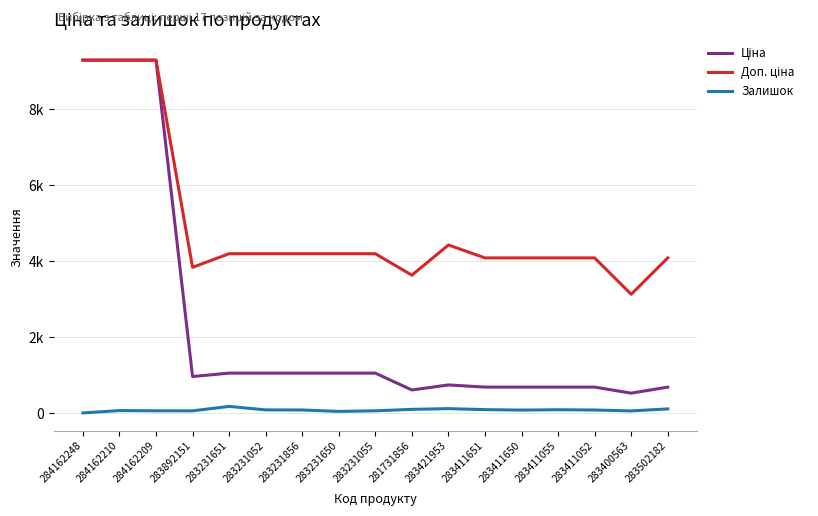

List the labels in order of Залишок value, smallest first.

284162248, 283231650, 283400563, 283892151, 284162209, 283231055, 284162210, 283411650, 283411052, 283231856, 283231052, 283411055, 283411651, 281731856, 283502182, 283421953, 283231651